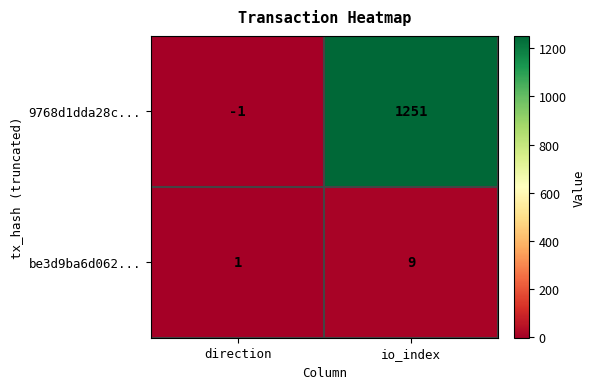

What is the difference between the highest and lowest values at direction?

2